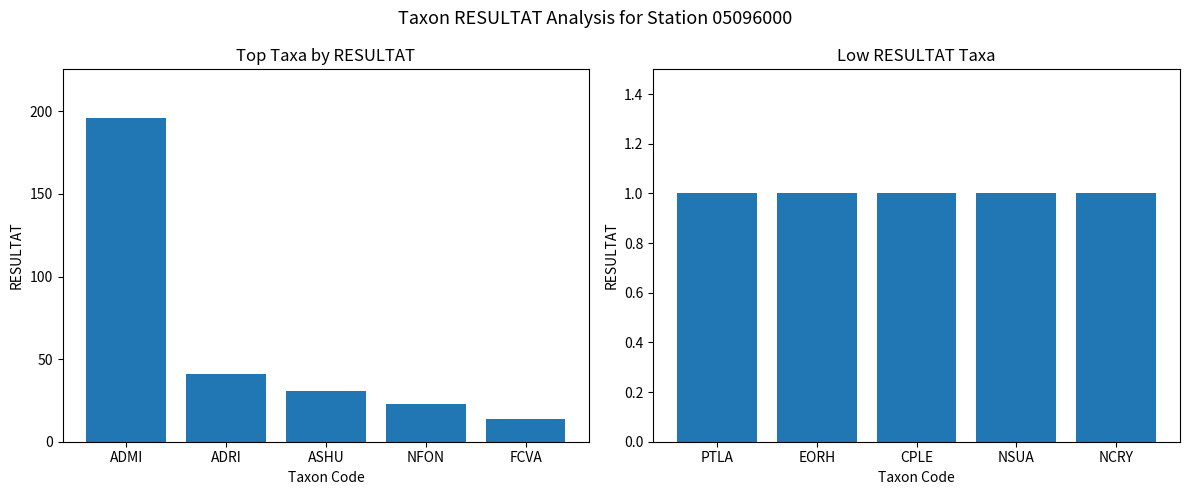

Does the chart contain stacked bars?

No